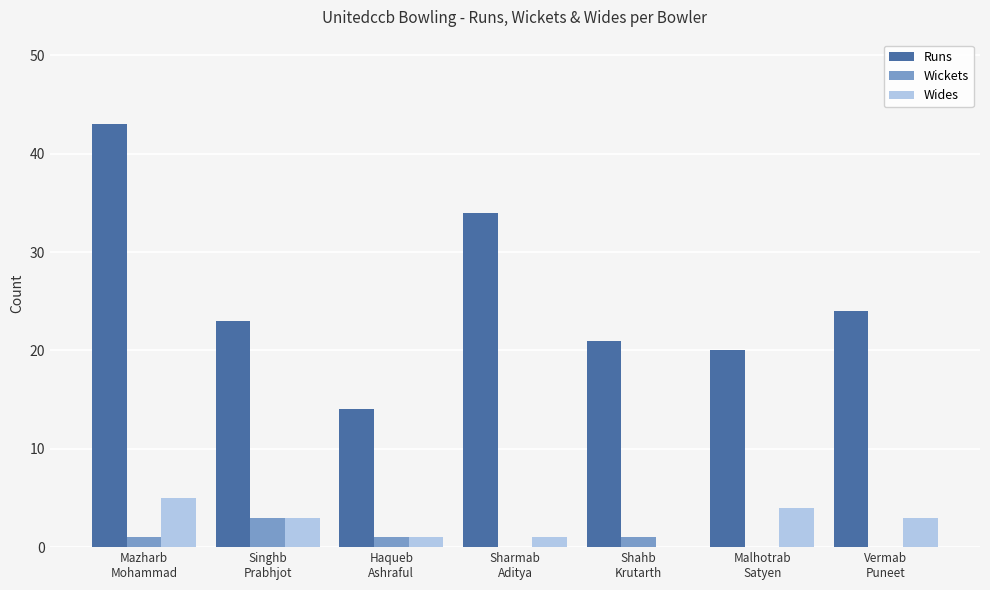

Reading right to left, what are all the values shown in this chart?

Runs: 24	20	21	34	14	23	43
Wickets: 0	0	1	0	1	3	1
Wides: 3	4	0	1	1	3	5